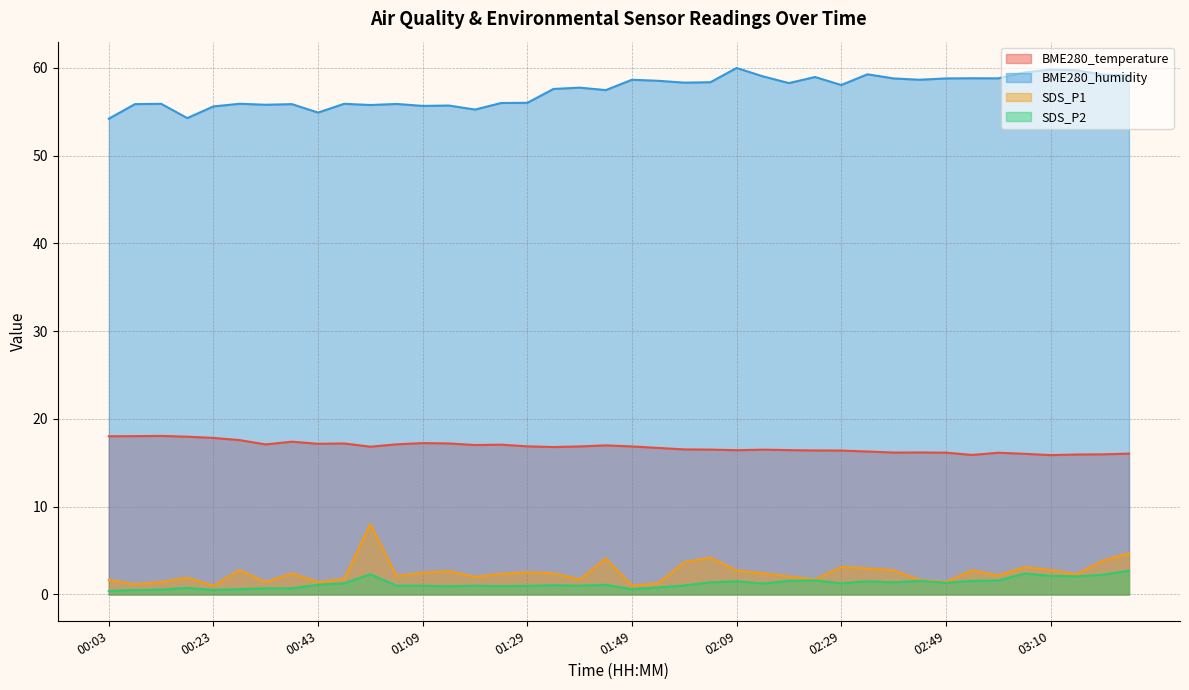

How many lines are shown in the chart?

4